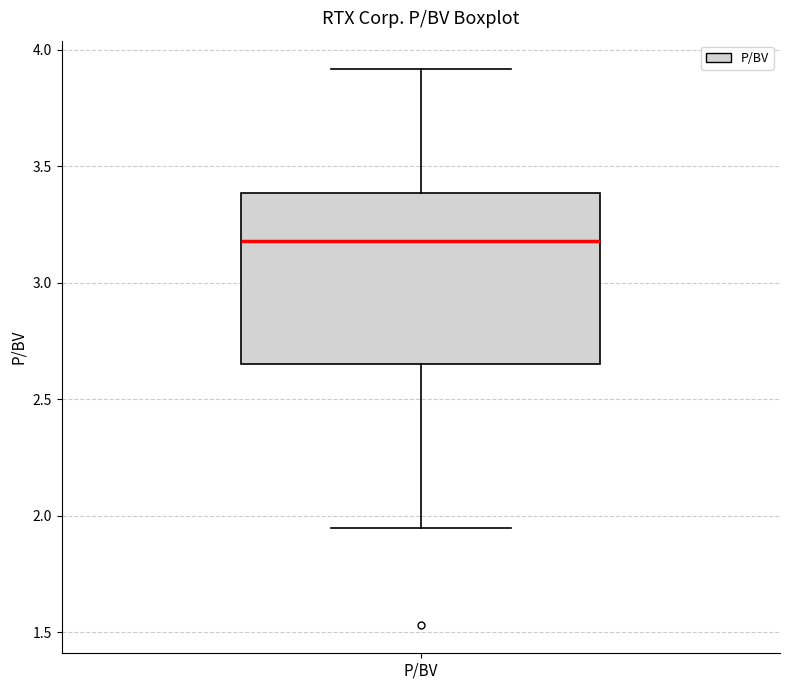

Where does the median line of the box for P/BV sit on the y-axis? The values are not printed on the chart, so give them approximately, as read against the axis.

3.20